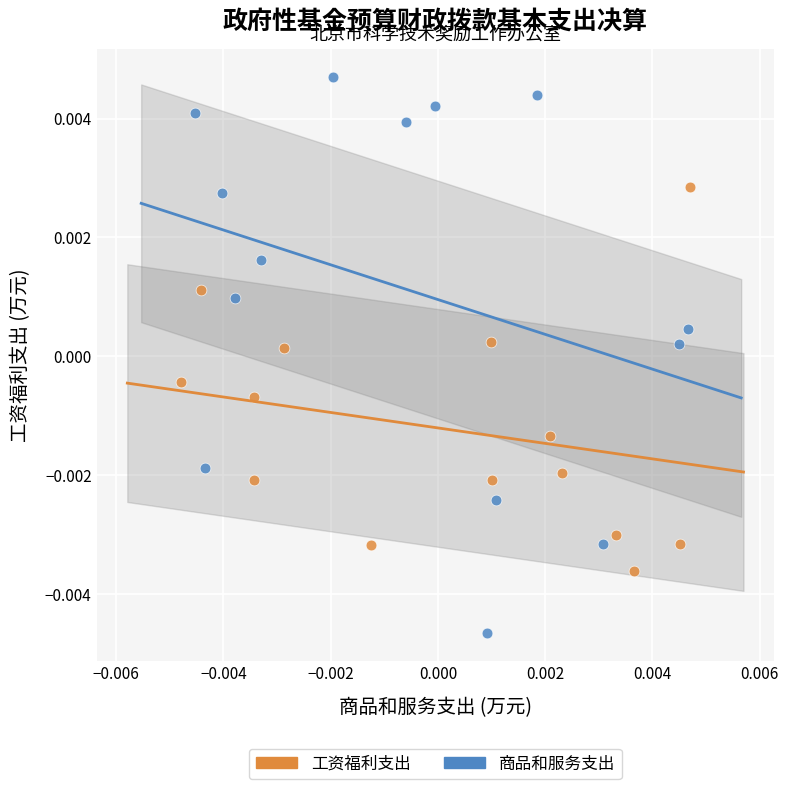

Which series reaches the minimum Y coordinate?

商品和服务支出